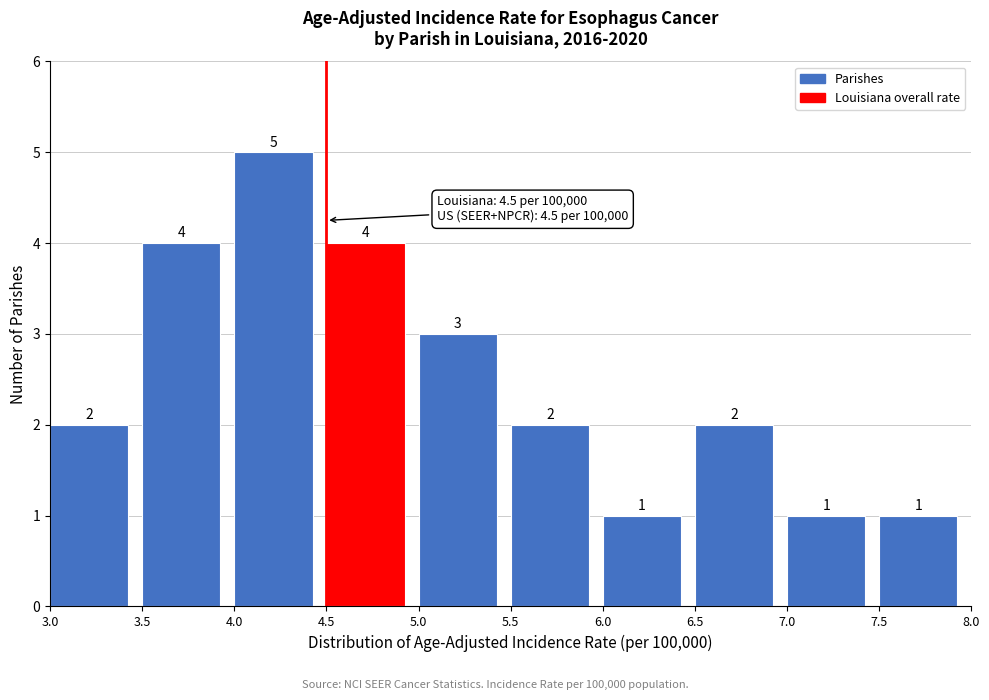

How tall is the bar that spans 6.5 to 7.0 on the x-axis?

2